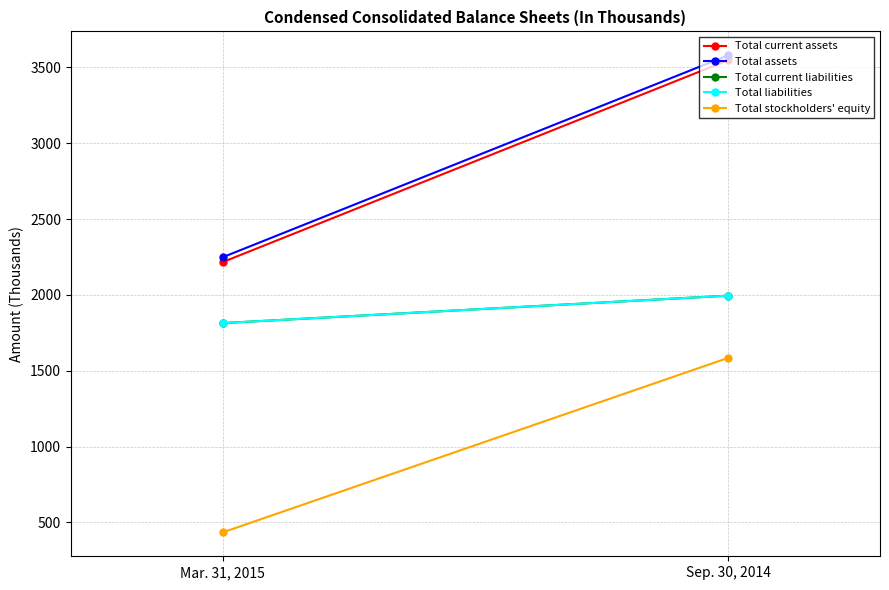

How many lines are shown in the chart?

5